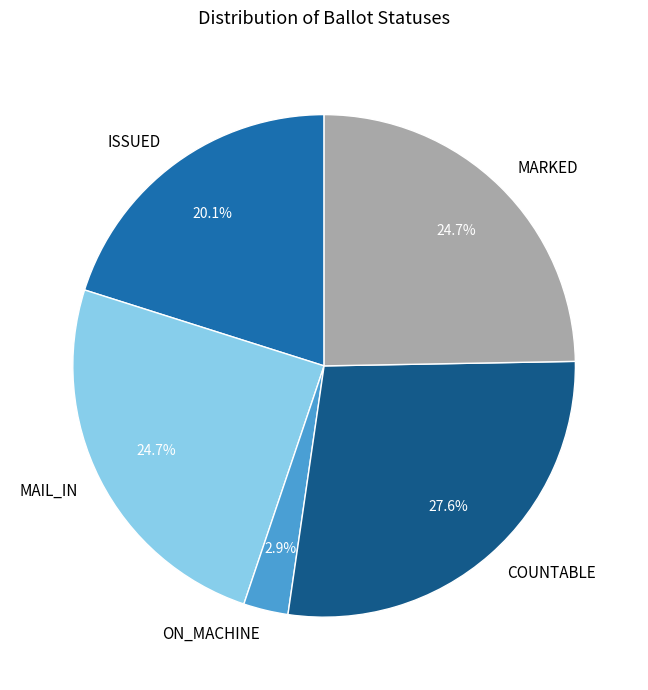

What is the ratio of the value at MAIL_IN to the value at MARKED?

1.0